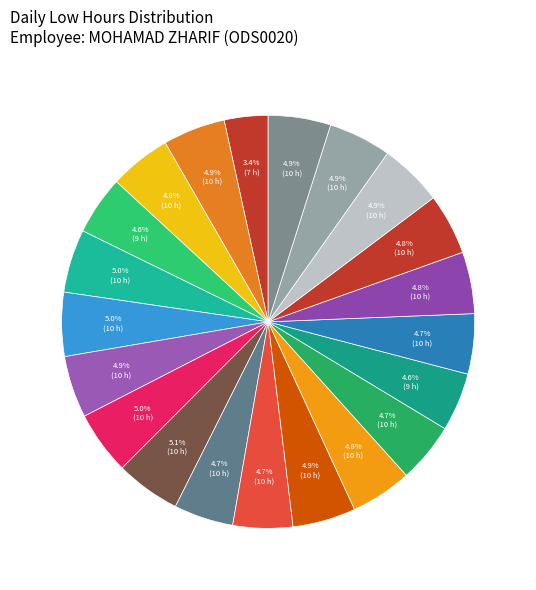

Count the number of slices in the pie.

21